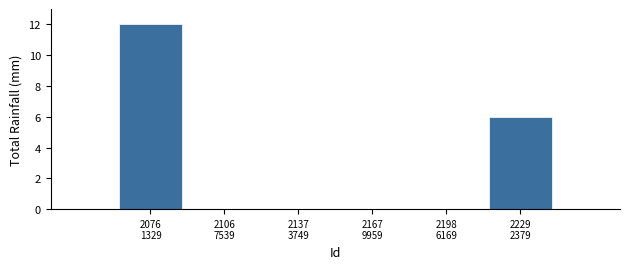

What is the maximum value shown in the chart?

12